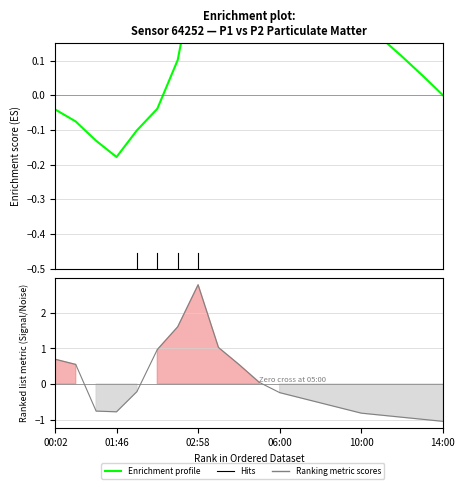

What is the approximate value at 00:30?

0.6